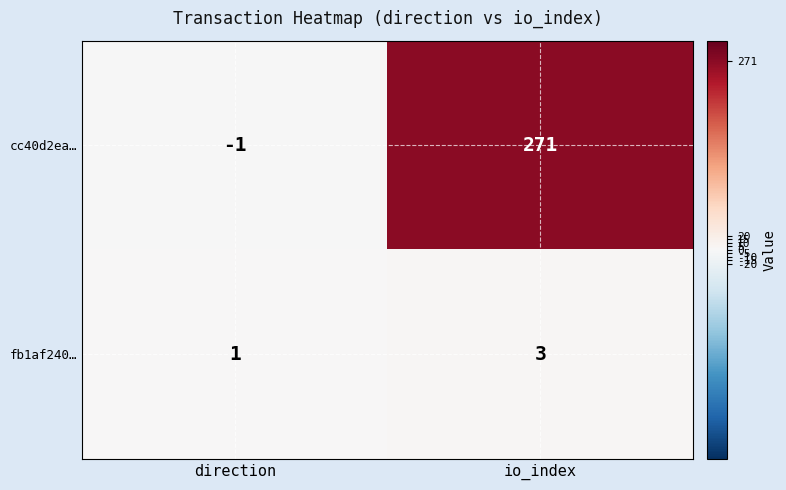

What is the sum of all cc40d2ea… values?

270